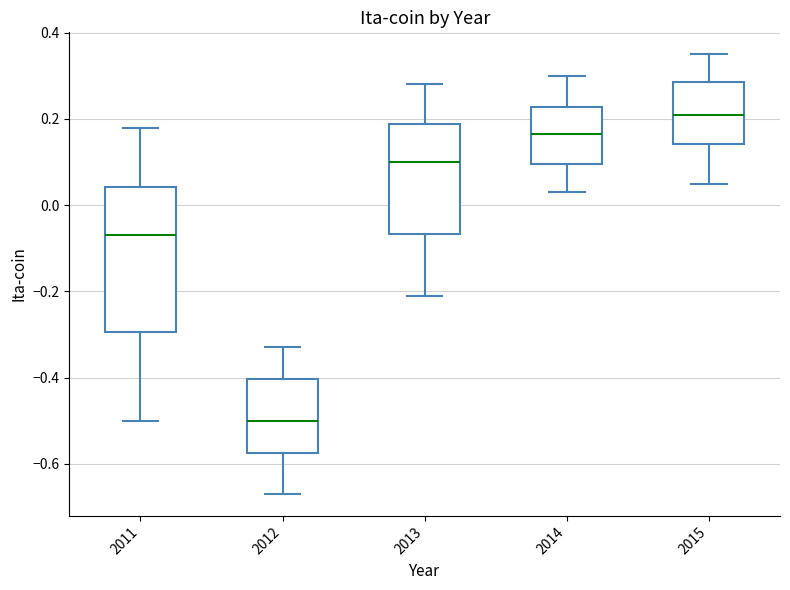

Comparing the boxes themselves (not the whiskers), which one is the tallest?

2011